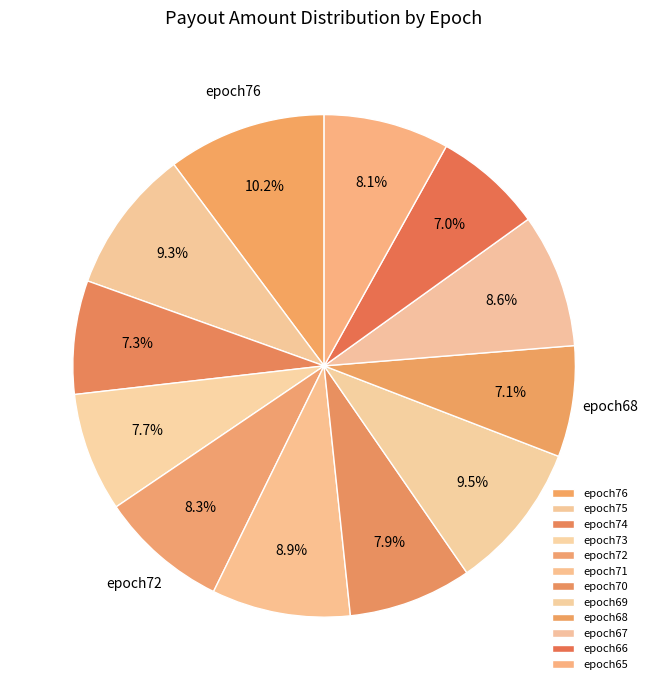

How many slices are in this pie chart?

12